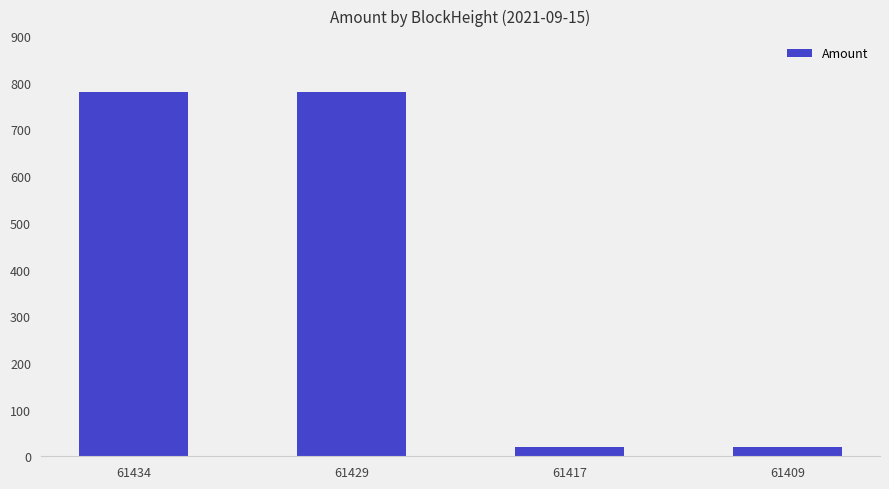

What is the minimum value shown in the chart?

18.9